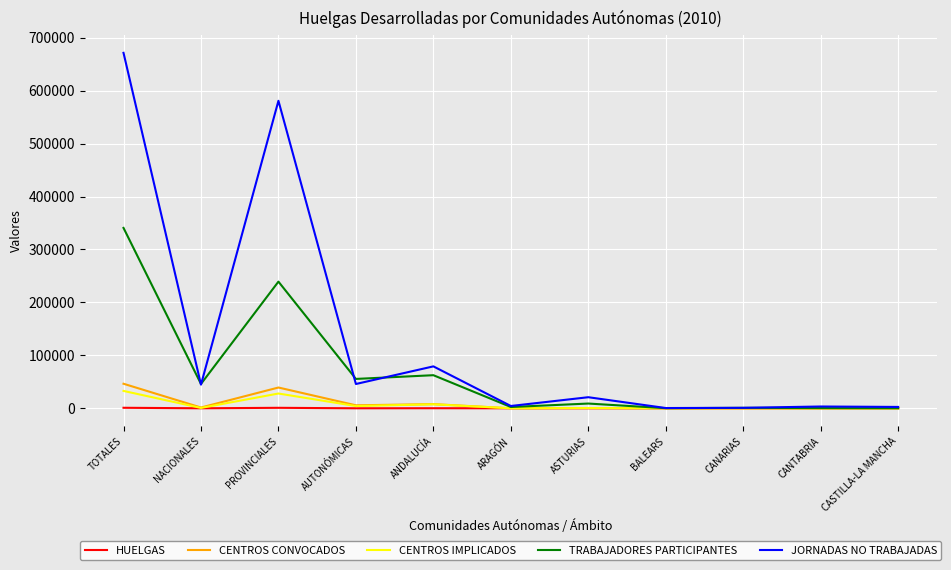

What is the sum of all HUELGAS values?

2204